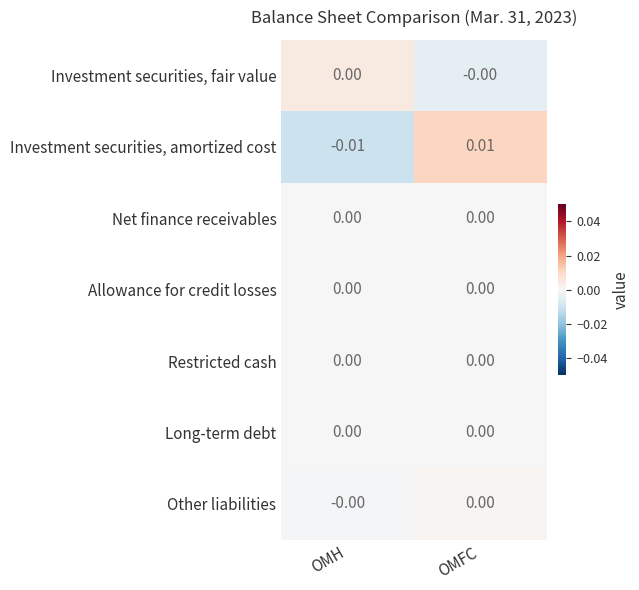

How many distinct data groups are displayed?

7